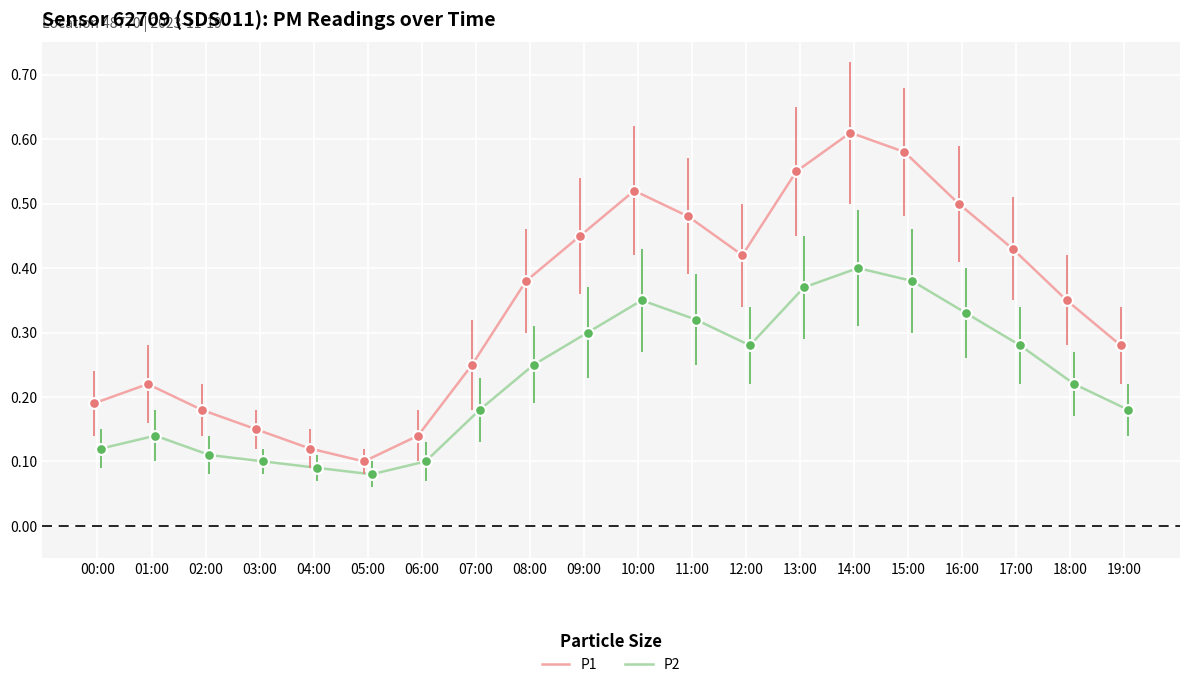

At which category is the sum across all series the highest?

14:00